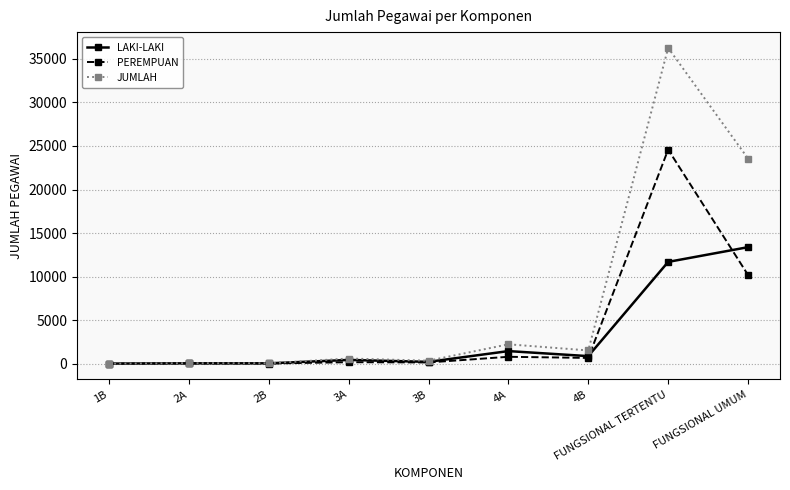

Which series has the widest spread of values?

JUMLAH